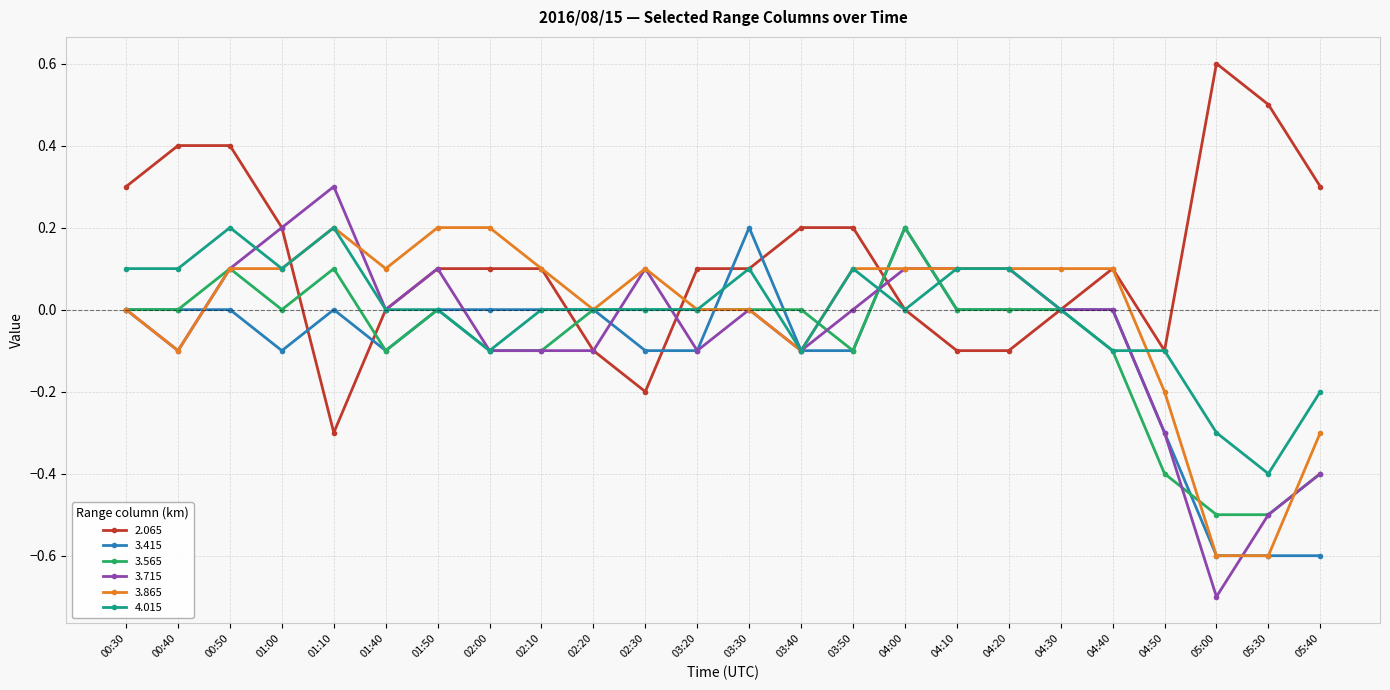

Which series has the largest total across all categories?

2.065